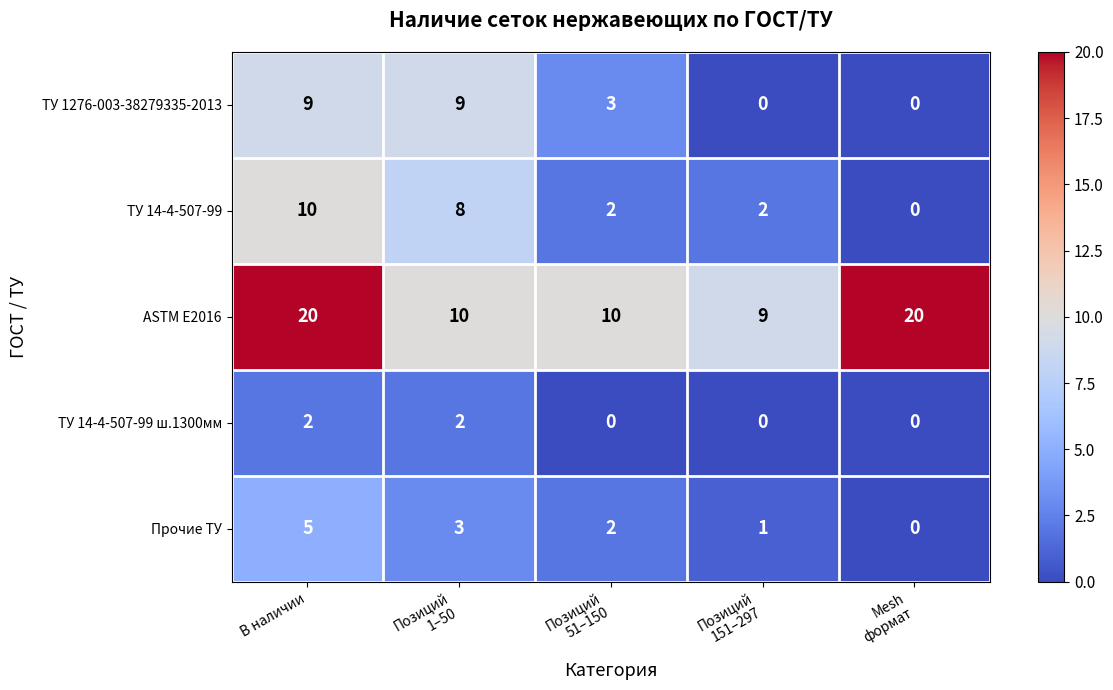

How many values in the ТУ 1276-003-38279335-2013 series are below 3?

2